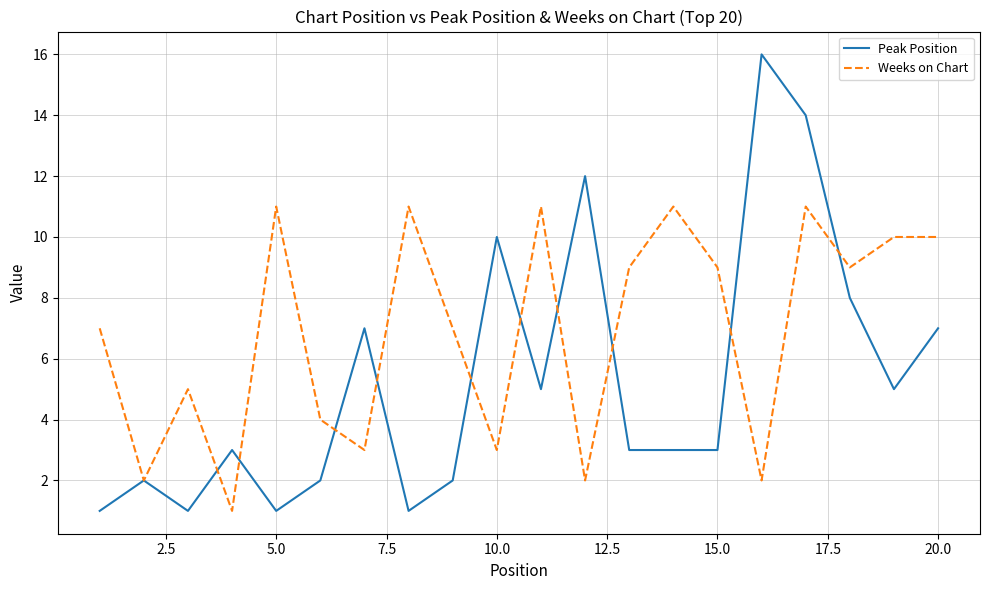

Rank the series by their maximum value, from highest to lowest.

Peak Position, Weeks on Chart